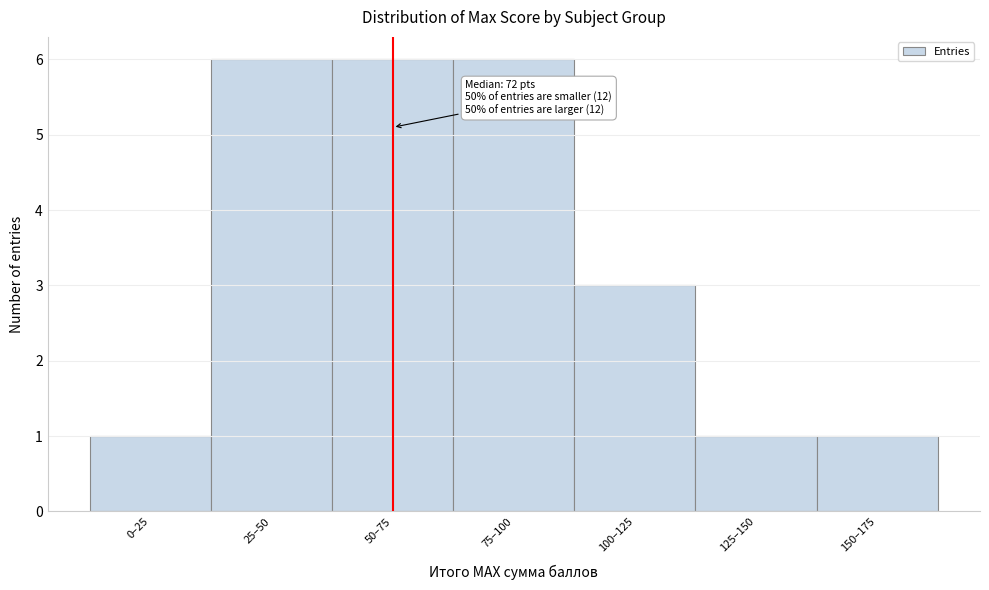

Reading right to left, what are all the values shown in this chart?

150–175=1	125–150=1	100–125=3	75–100=6	50–75=6	25–50=6	0–25=1